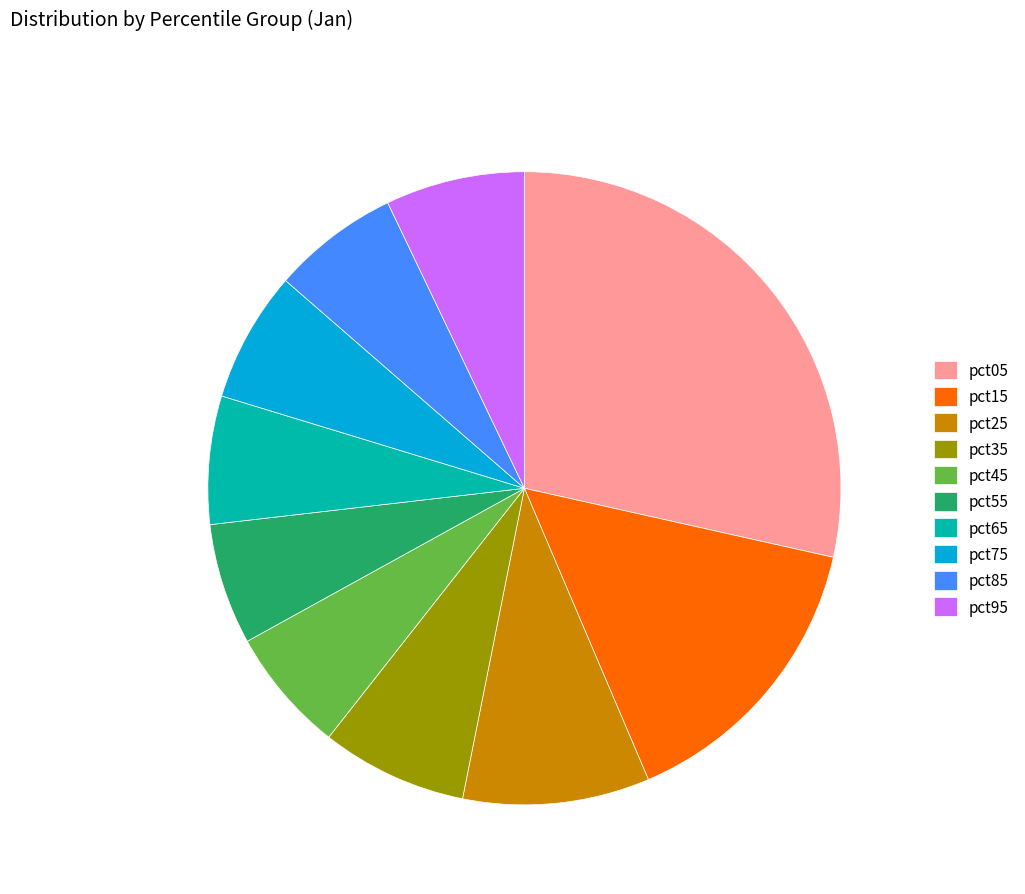

Do pct45 and pct75 together represent more than half of the pie?

No